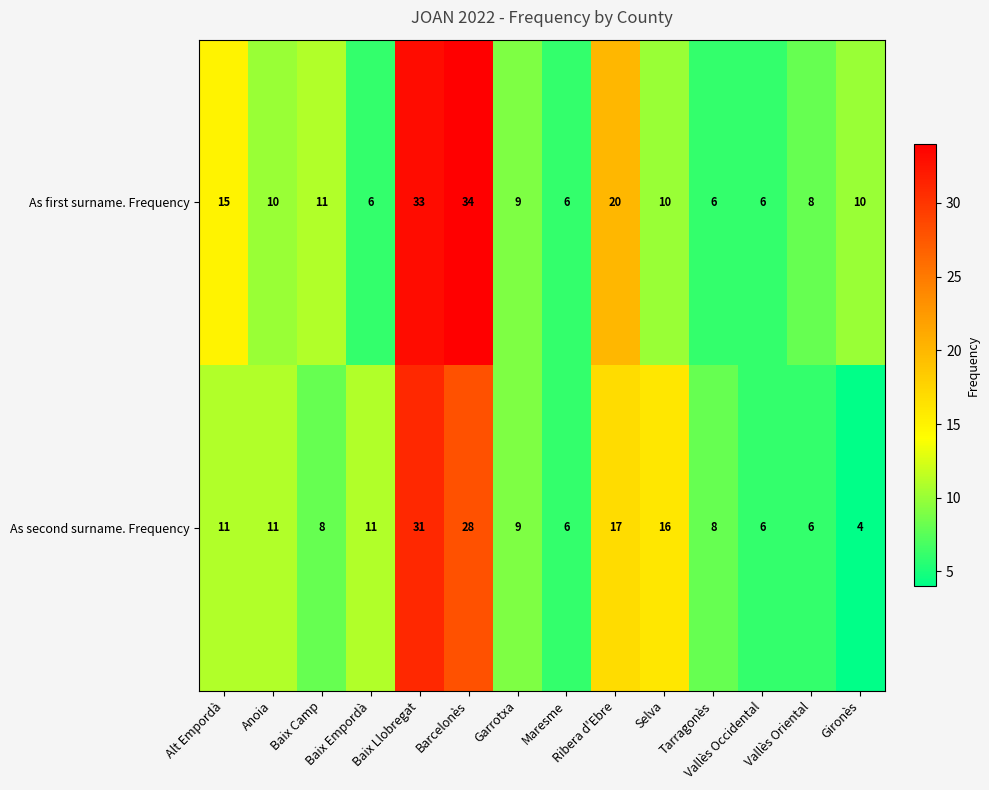

What is the maximum value shown in the chart?

34